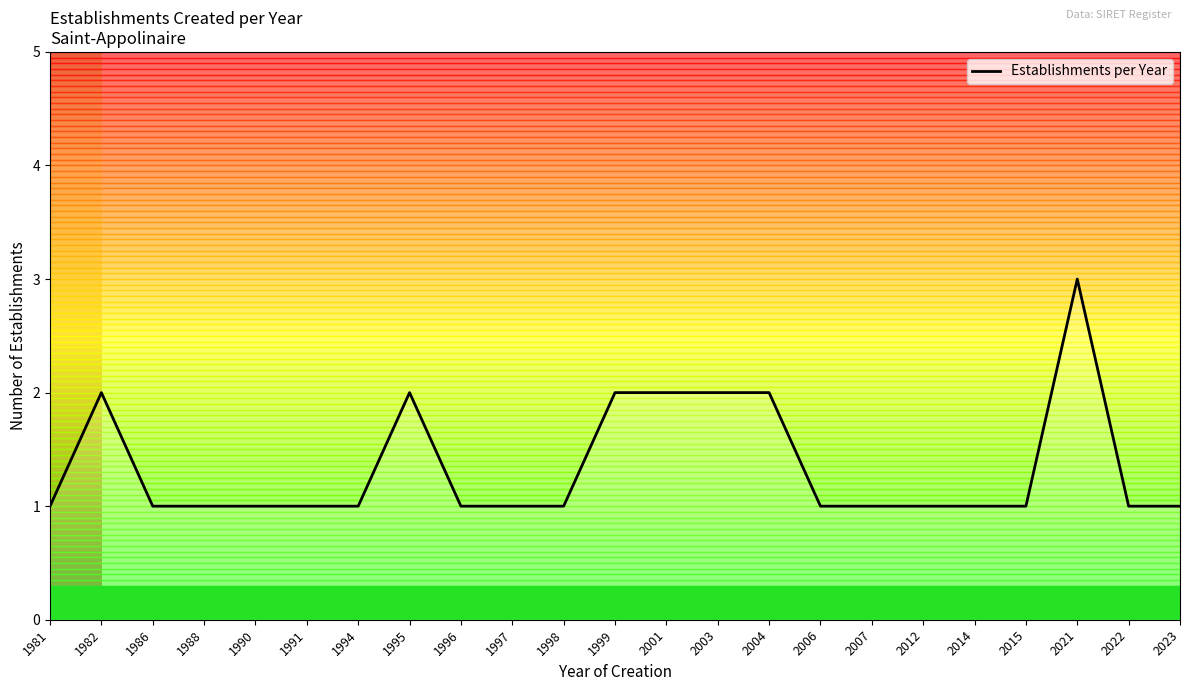

At which category does the chart reach its peak across all series?

2021